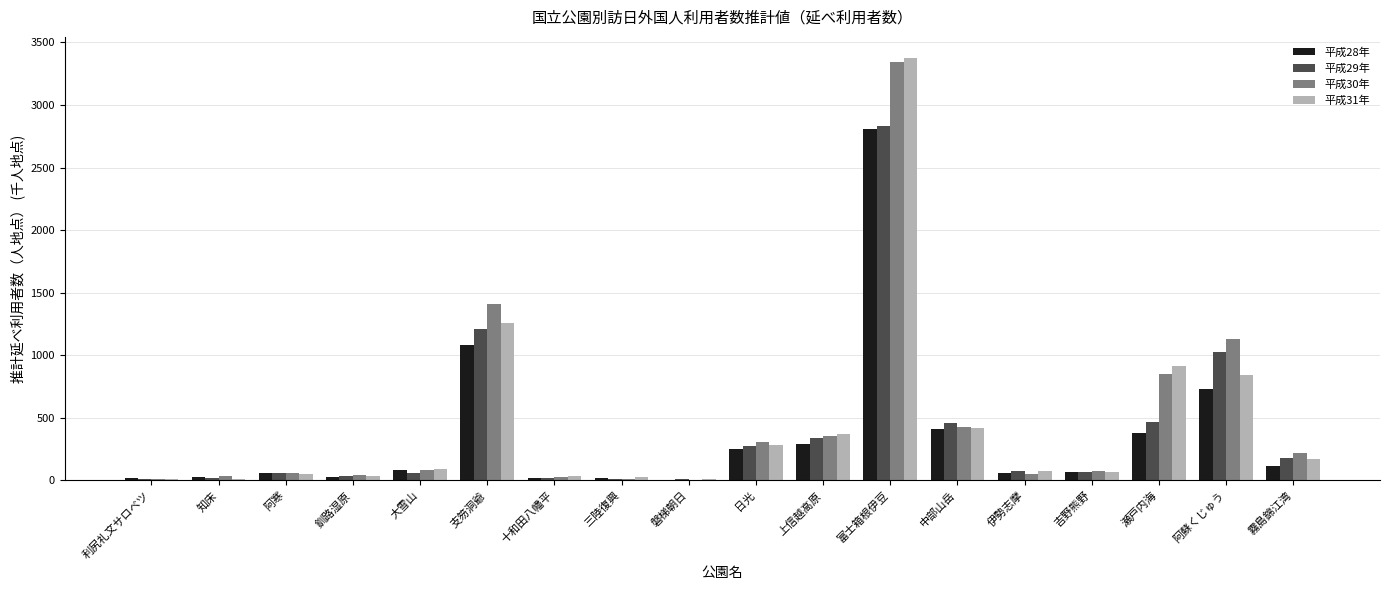

At which category is the sum across all series the highest?

富士箱根伊豆